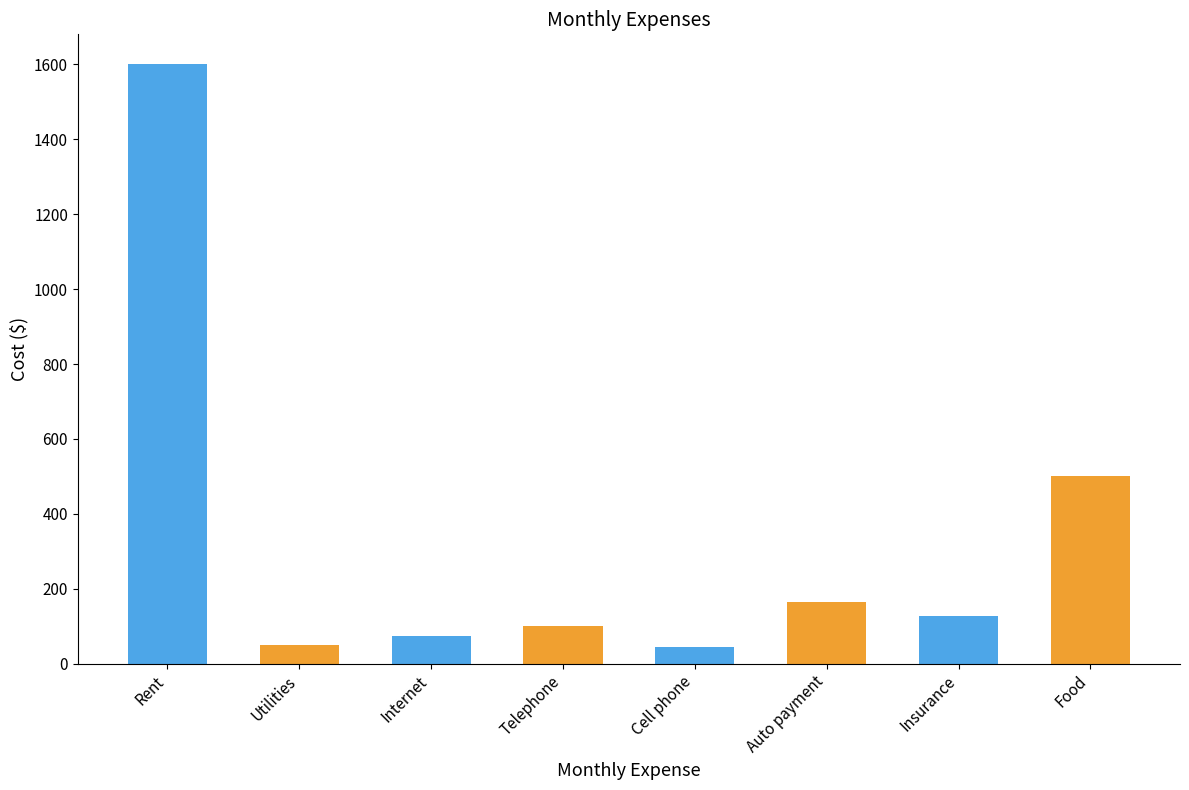

What is the average value?

333